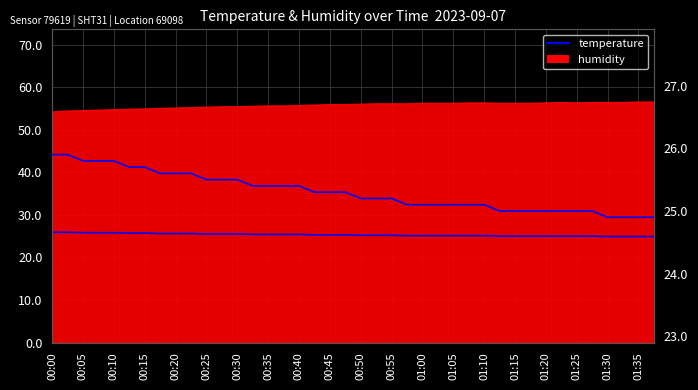

Reading left to right, transcribe all the data shown in this chart.

25.9	25.9	25.8	25.8	25.8	25.7	25.7	25.6	25.6	25.6	25.5	25.5	25.5	25.4	25.4	25.4	25.4	25.3	25.3	25.3	25.2	25.2	25.2	25.1	25.1	25.1	25.1	25.1	25.1	25.0	25.0	25.0	25.0	25.0	25.0	25.0	24.9	24.9	24.9	24.9